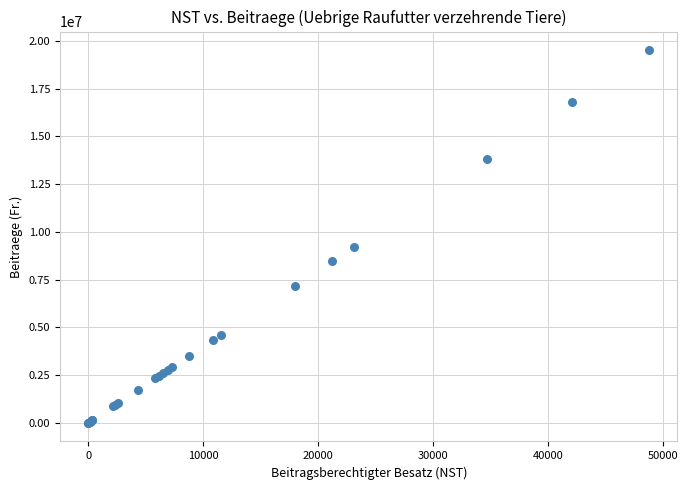

What Y value in the scatter plot is closest to 9758222?

9233426